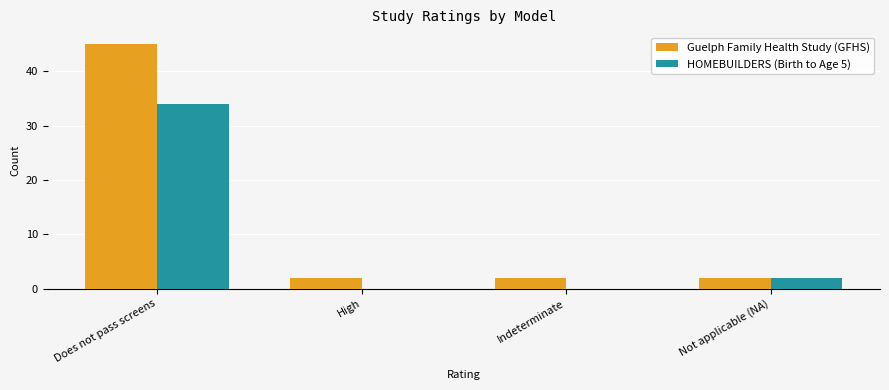

What is the sum of all Guelph Family Health Study (GFHS) values?

51